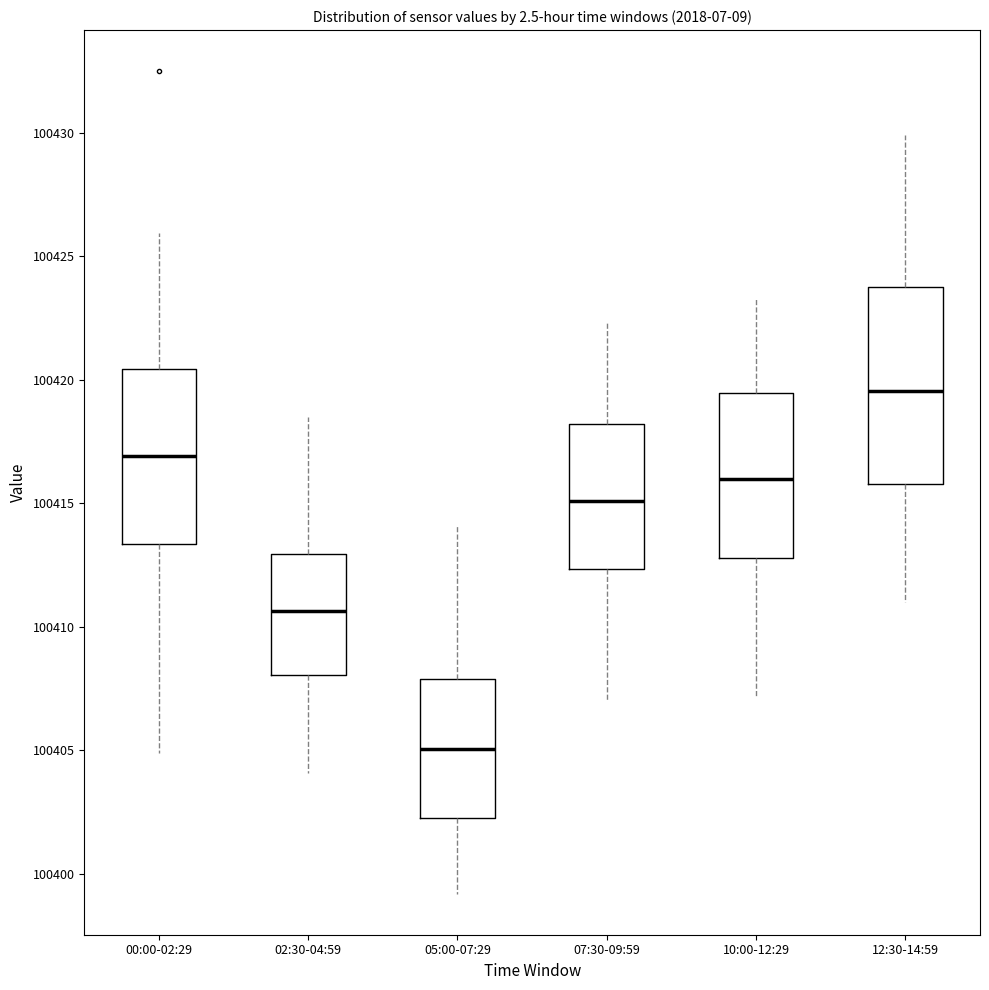

Comparing the boxes themselves (not the whiskers), which one is the tallest?

12:30-14:59